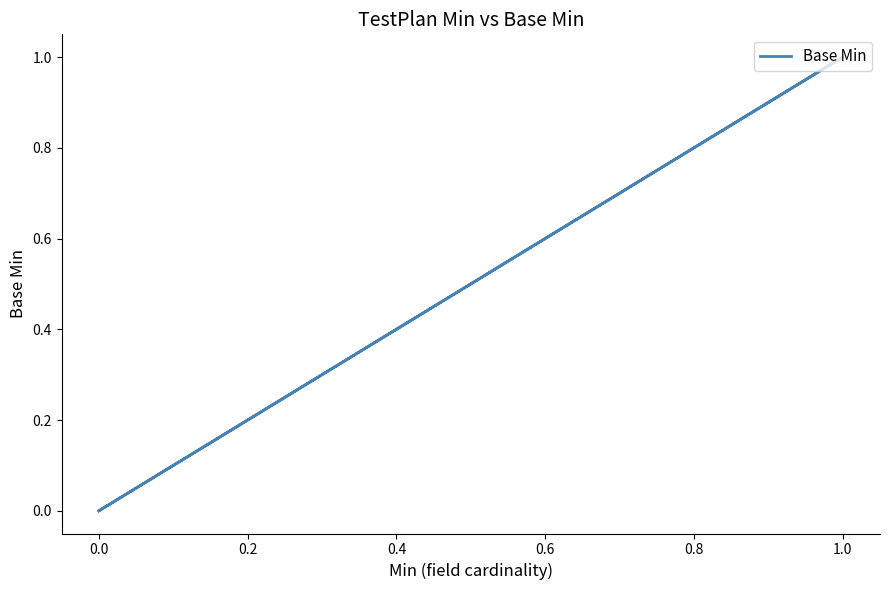

Is it true that the value at 0.0 is 0?

True